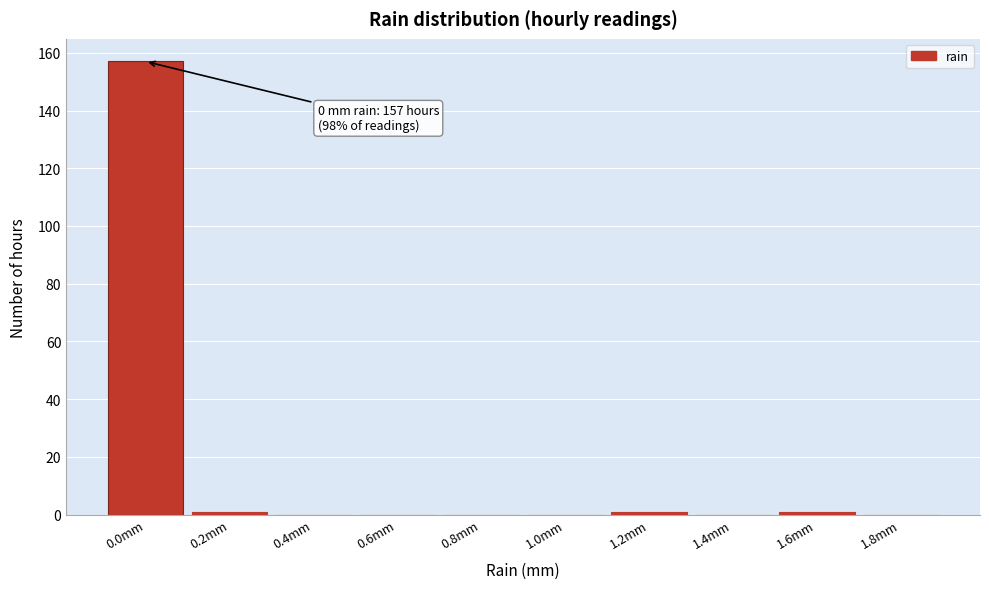

Reading left to right, what are all the values shown in this chart?

0.0mm=157	0.2mm=1	0.4mm=0	0.6mm=0	0.8mm=0	1.0mm=0	1.2mm=1	1.4mm=0	1.6mm=1	1.8mm=0